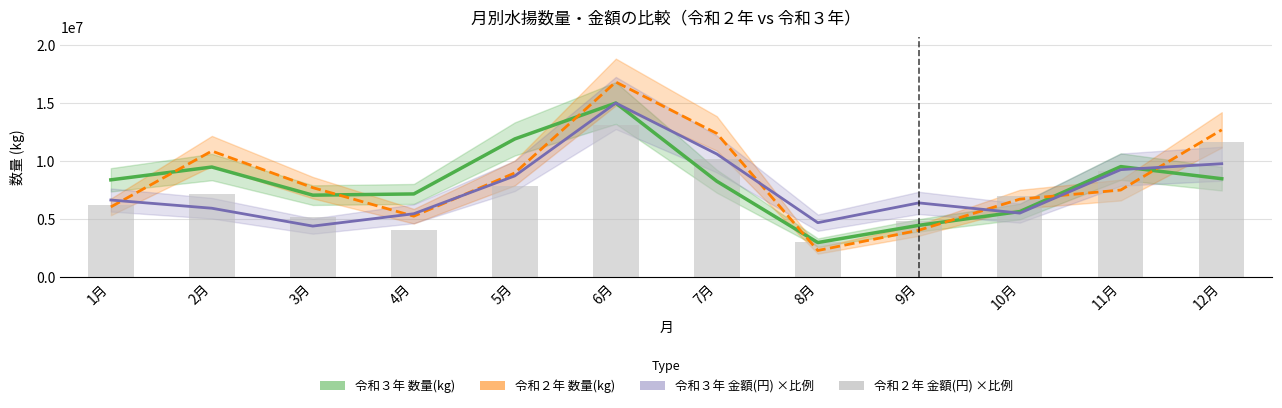

Which has a higher value, 1月 or 5月?

5月